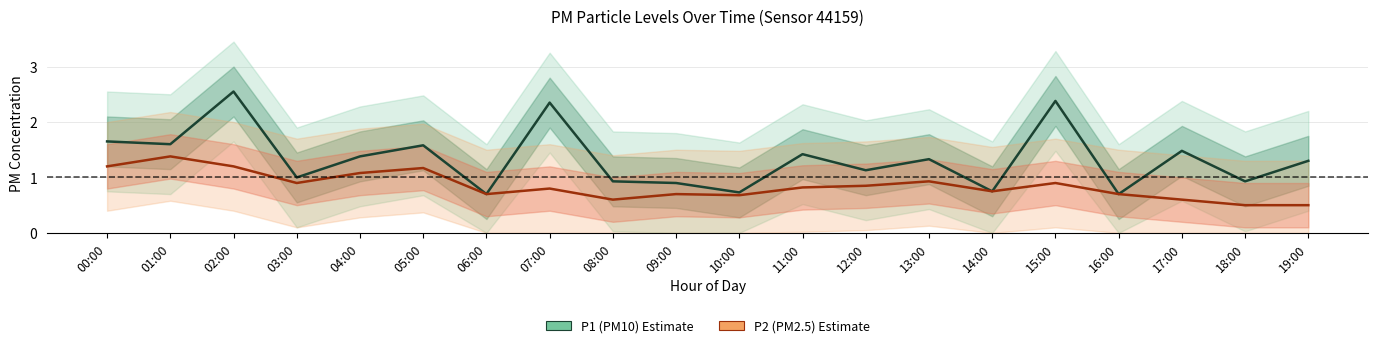

How many interior local valleys does the P2 (PM2.5) series have?

5